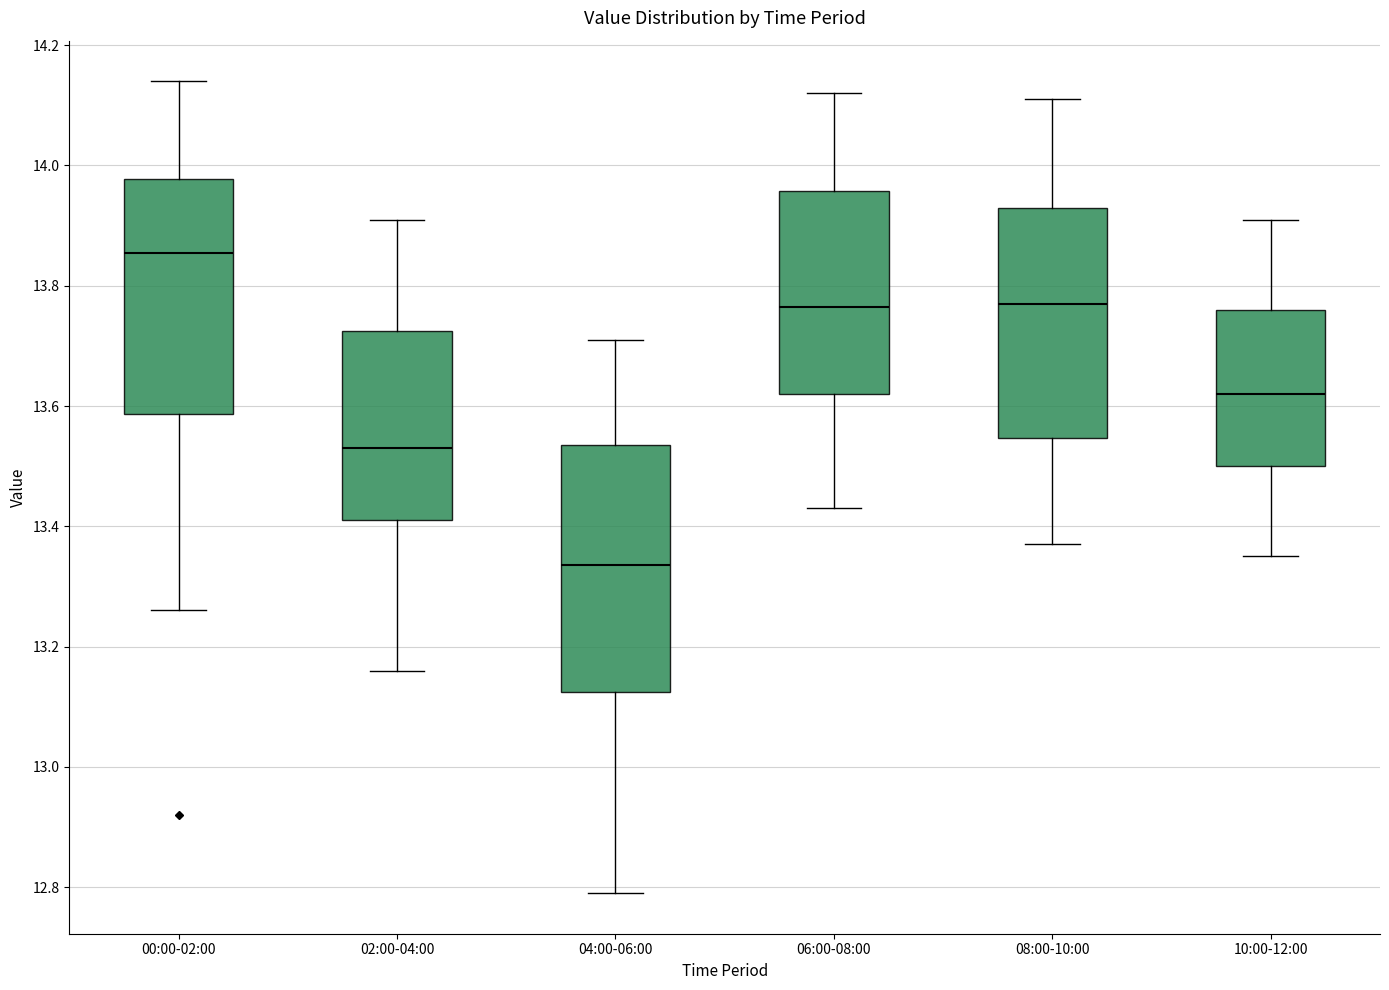

Reading left to right, read every box against the y-axis: the position of its median line, the range the box covers, and the ends of its whiskers. The values are not printed on the chart, so give them approximately, as read against the axis.

00:00-02:00: median 13.86, box 13.58 to 13.98, whiskers 13.26 to 14.14
02:00-04:00: median 13.54, box 13.42 to 13.72, whiskers 13.16 to 13.92
04:00-06:00: median 13.34, box 13.12 to 13.54, whiskers 12.80 to 13.72
06:00-08:00: median 13.76, box 13.62 to 13.96, whiskers 13.44 to 14.12
08:00-10:00: median 13.78, box 13.54 to 13.94, whiskers 13.38 to 14.12
10:00-12:00: median 13.62, box 13.50 to 13.76, whiskers 13.36 to 13.92